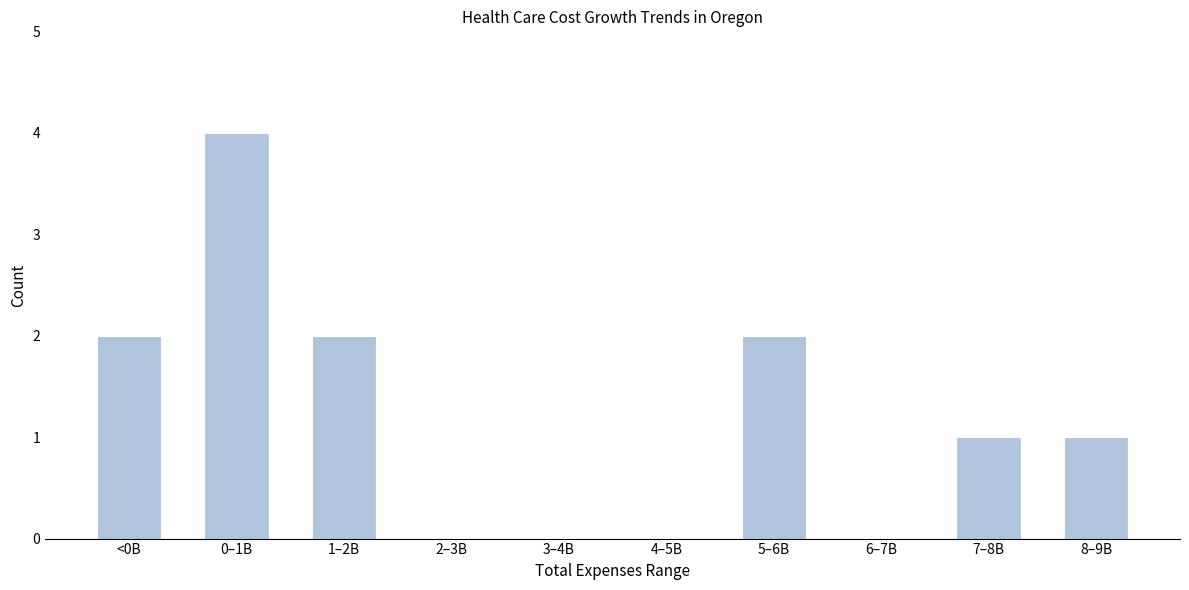

Reading left to right, transcribe all the data shown in this chart.

<0B=2	0–1B=4	1–2B=2	2–3B=0	3–4B=0	4–5B=0	5–6B=2	6–7B=0	7–8B=1	8–9B=1